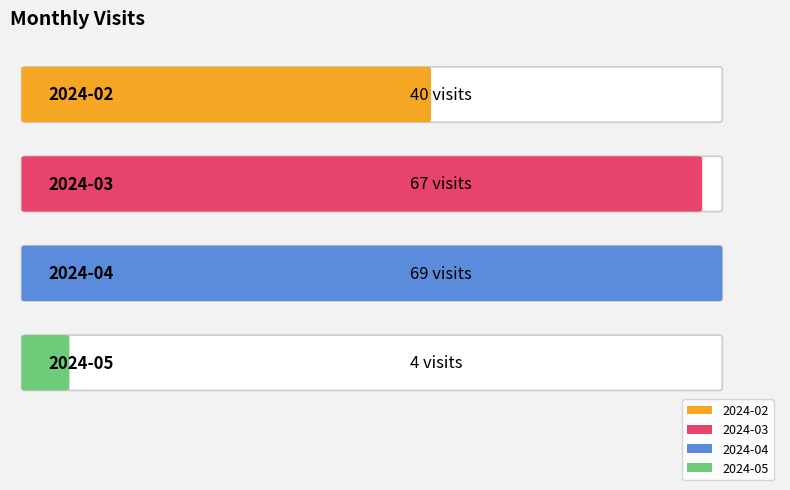

List the labels in order of value, largest first.

2024-04, 2024-03, 2024-02, 2024-05